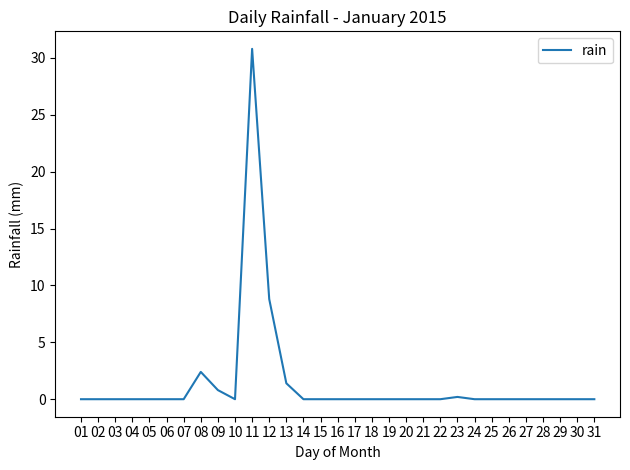

Where is the data nearest to the value 15?

12